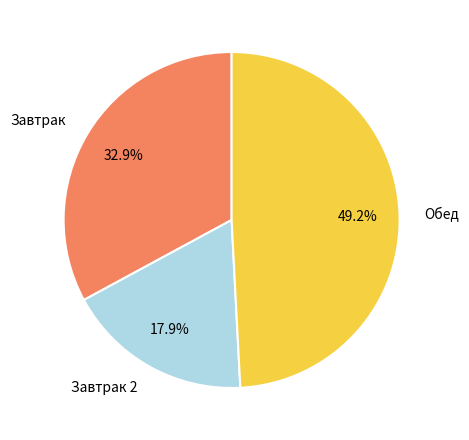

Does any single category account for the majority?

No